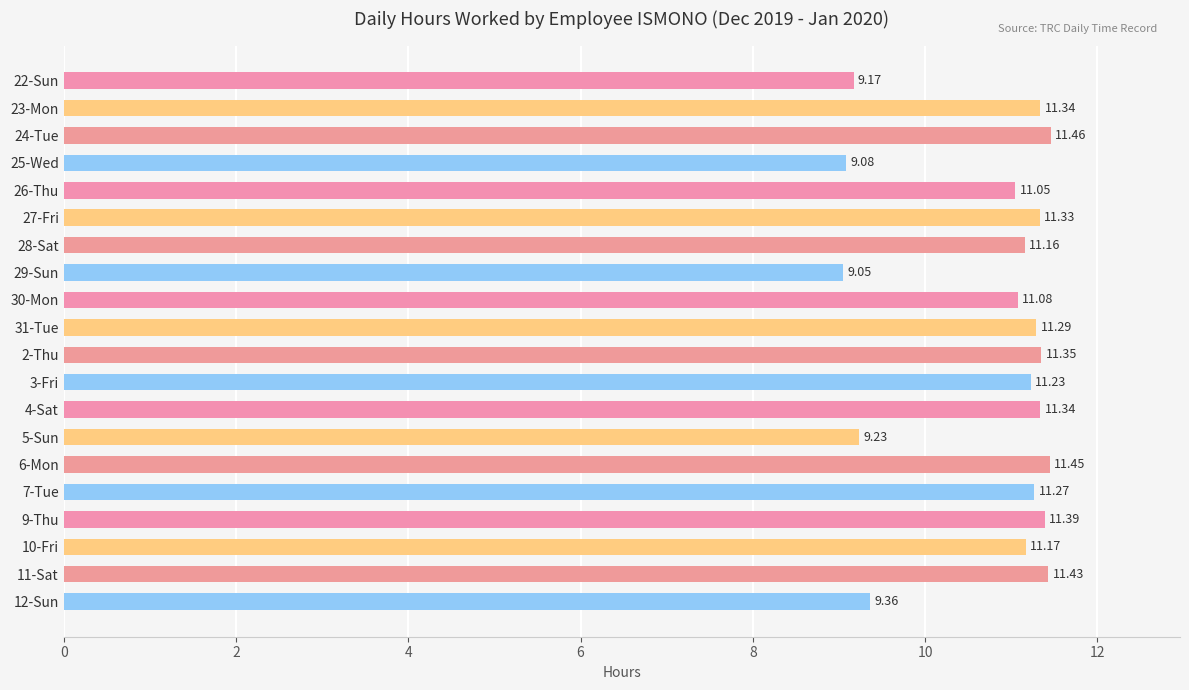

What is the sum of all values?

215.2